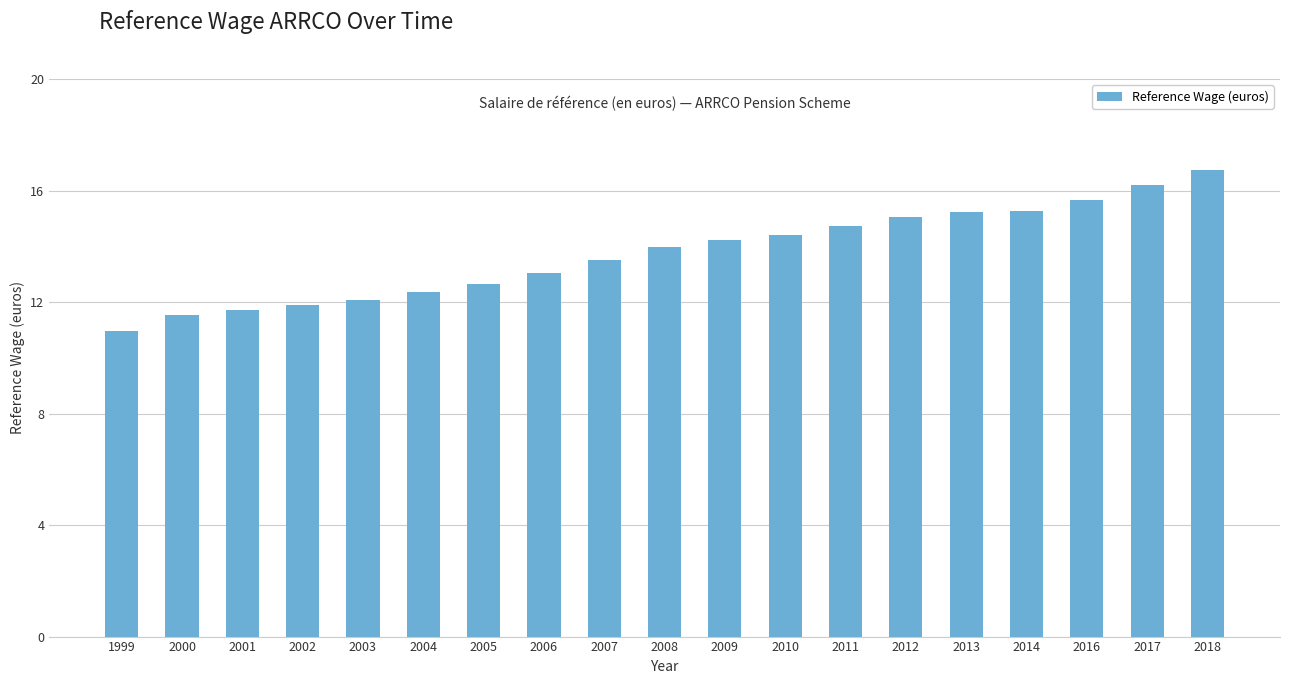

The value at 2016 is 6.4. True or false?

False